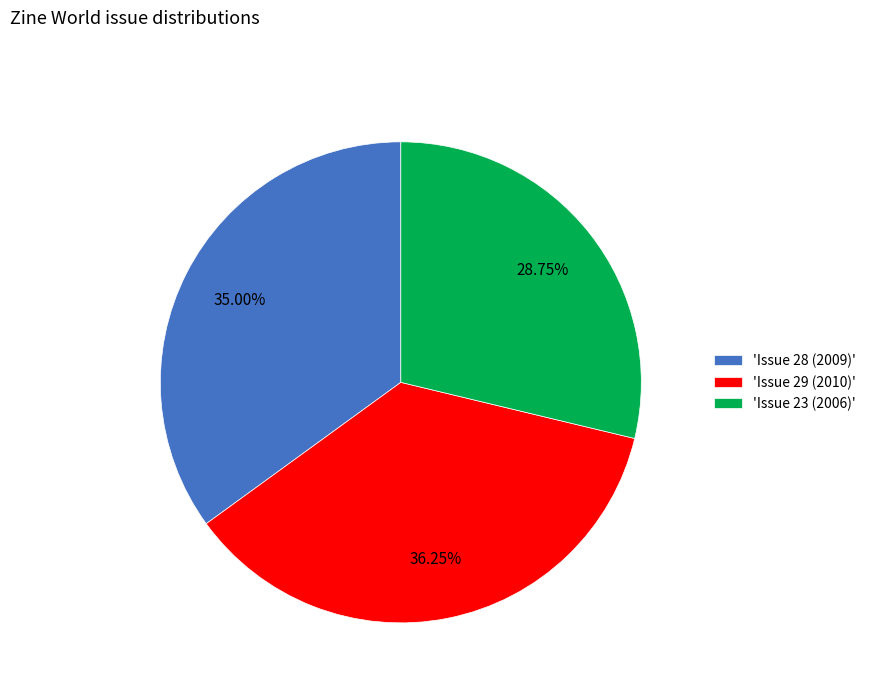

What is the largest slice in the pie chart?

'Issue 29 (2010)'